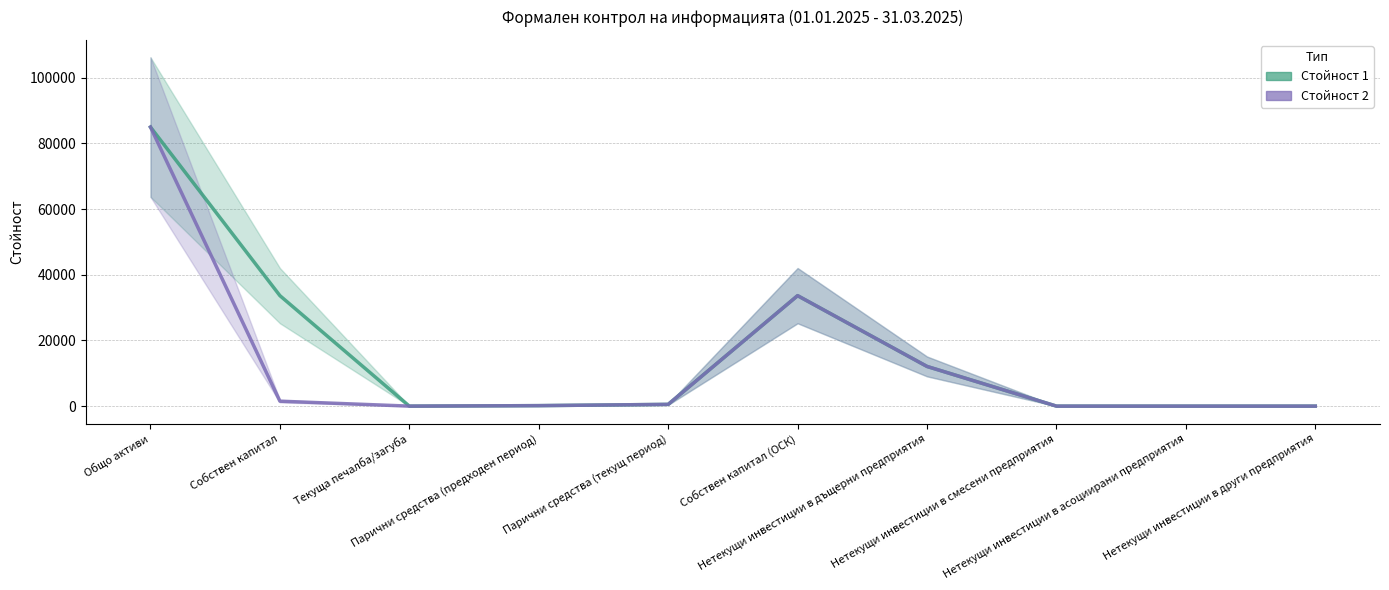

In Стойност 2, how many points are lower than both neighbors (excluding endpoints)?

1